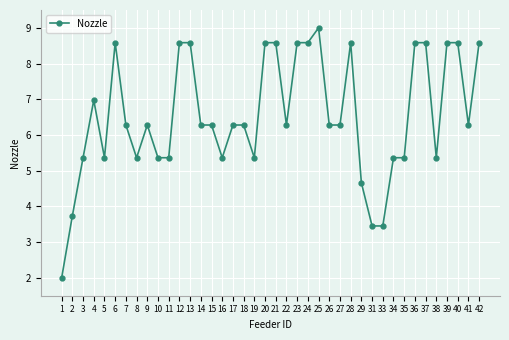

What is the value of the 12th point from the left?

8.6